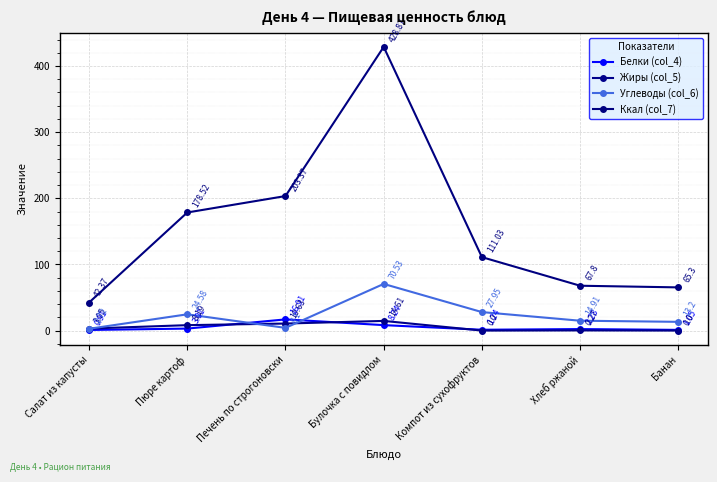

How many data points does each series have?

7